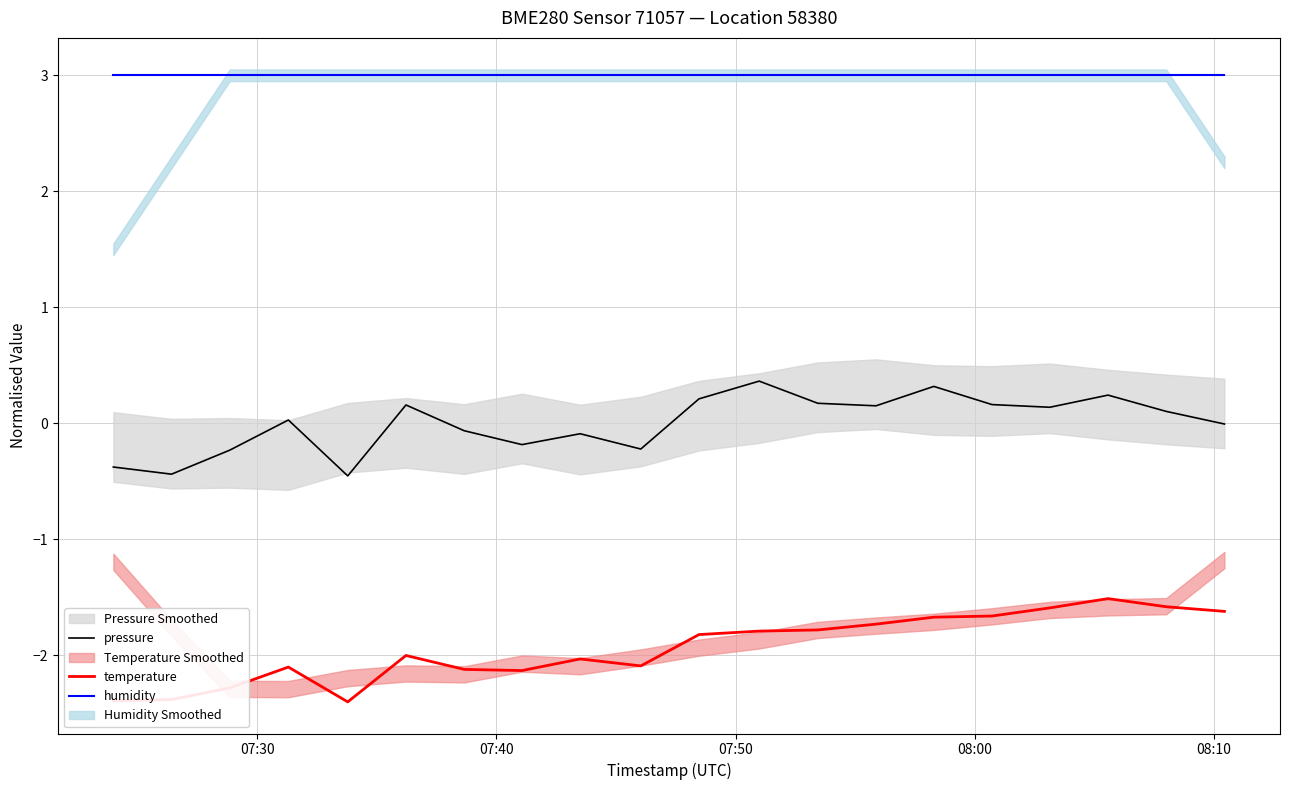

Count the number of data series in this chart.

3